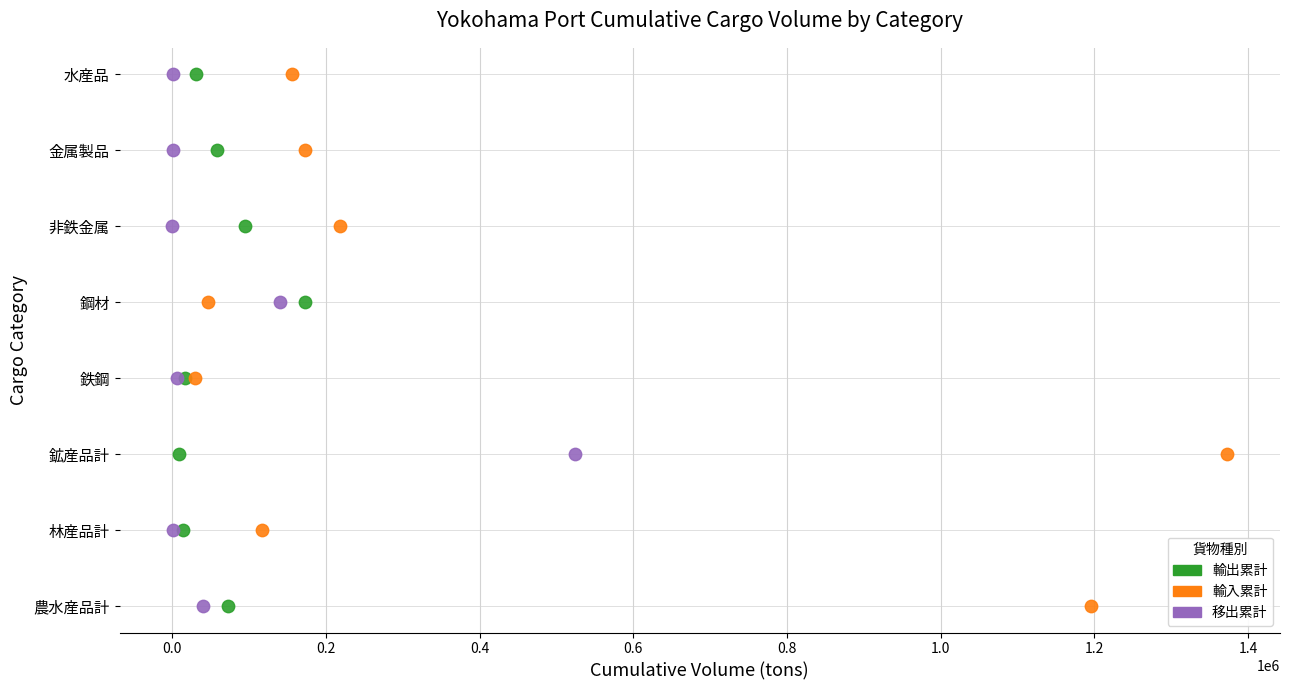

What are all the series names shown in the legend?

輸出累計, 輸入累計, 移出累計